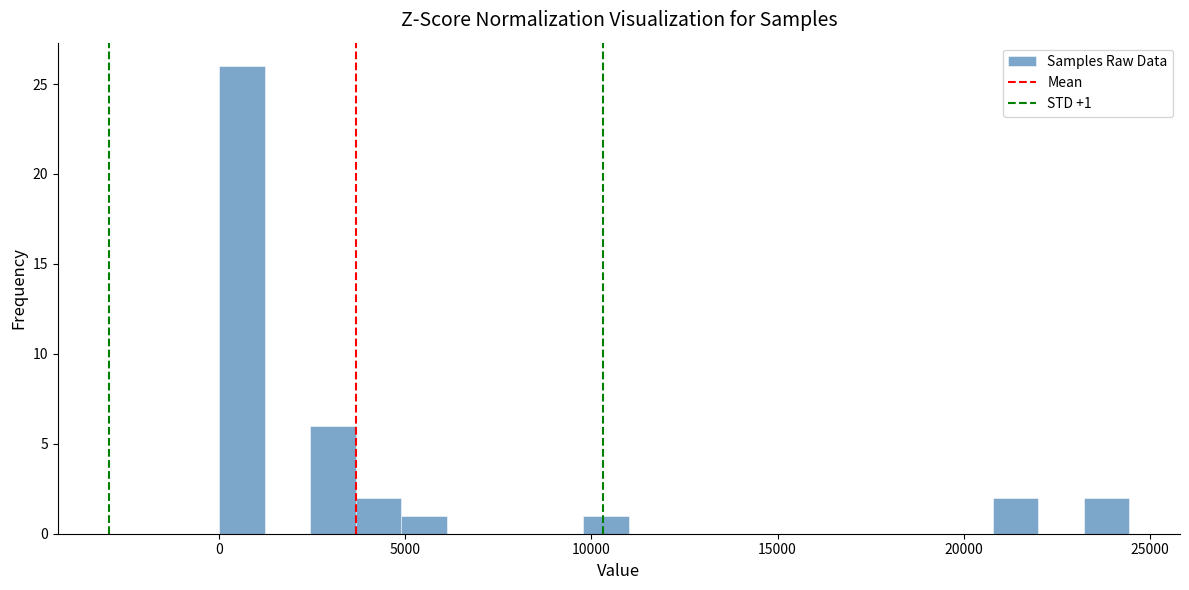

Around what value on the x-axis is the tallest bar? Give the approximate position of its centre, as read against the axis.

500